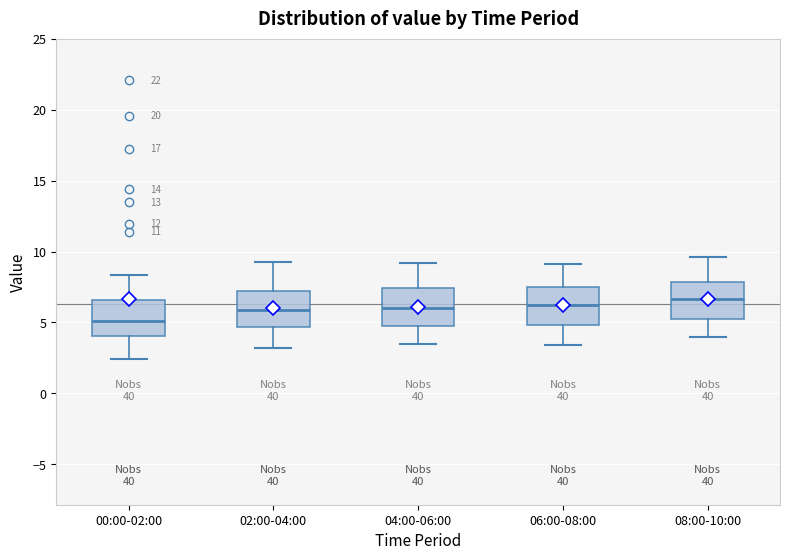

Where is the upper edge of the box for 02:00-04:00 on the y-axis? The values are not printed on the chart, so give them approximately, as read against the axis.

7.0